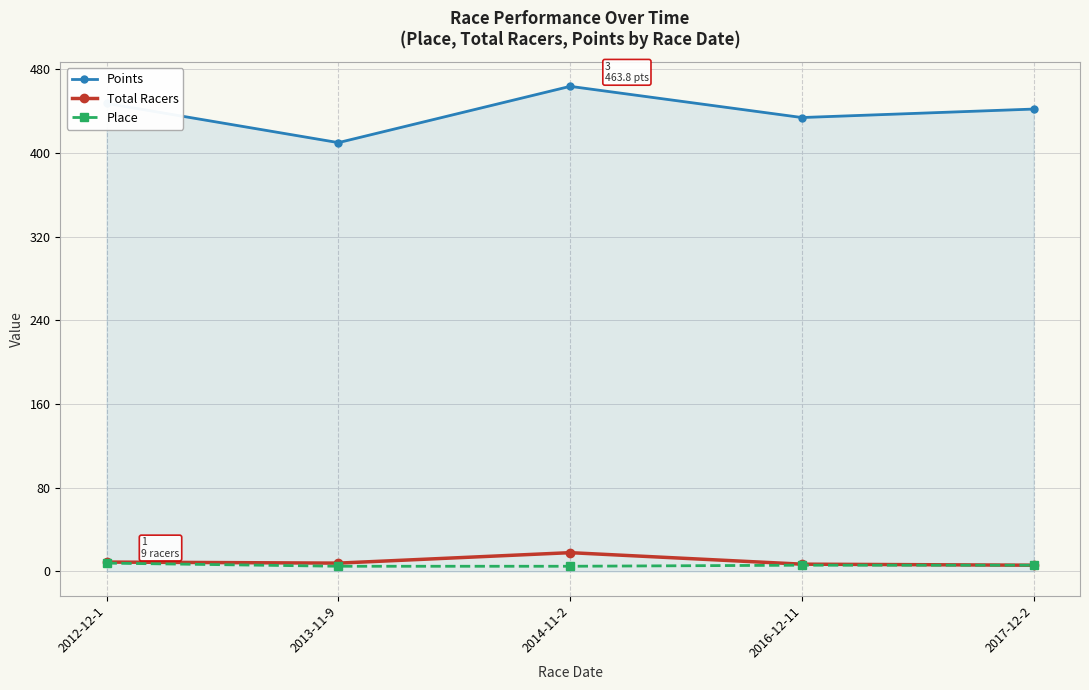

True or false: Points and Place intersect in this chart.

False